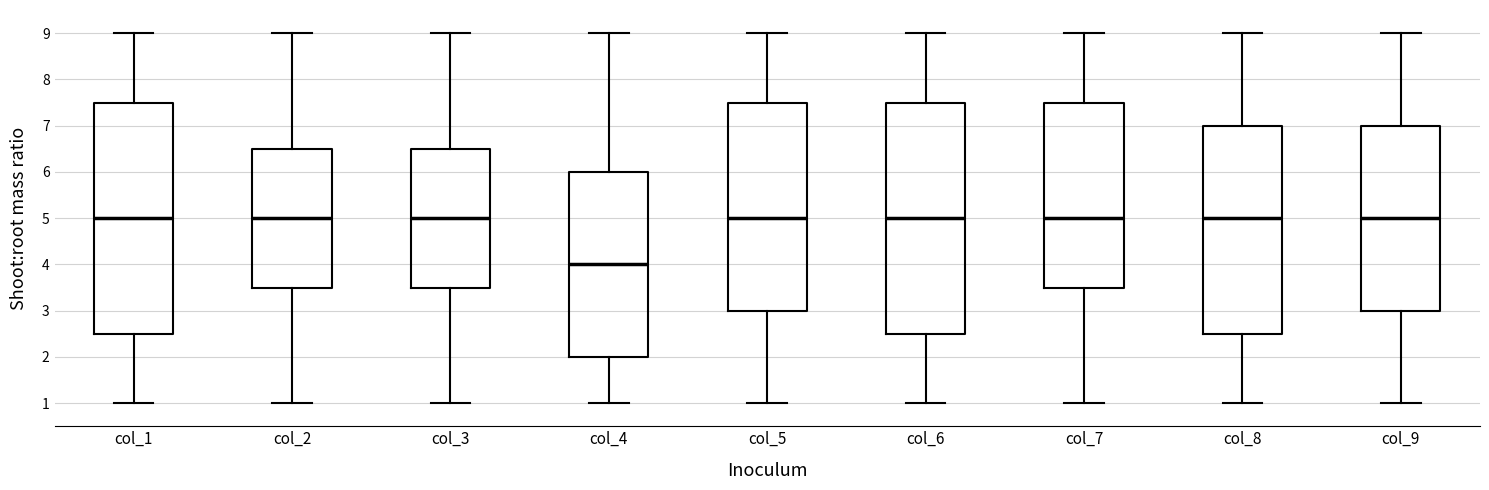

Reading left to right, transcribe this box plot: for each box, give where its median line is, the range the box spans, and where its two whiskers end, as read against the y-axis. The values are not printed on the chart, so give them approximately, as read against the axis.

col_1: median 5.0, box 2.5 to 7.5, whiskers 1.0 to 9.0
col_2: median 5.0, box 3.5 to 6.5, whiskers 1.0 to 9.0
col_3: median 5.0, box 3.5 to 6.5, whiskers 1.0 to 9.0
col_4: median 4.0, box 2.0 to 6.0, whiskers 1.0 to 9.0
col_5: median 5.0, box 3.0 to 7.5, whiskers 1.0 to 9.0
col_6: median 5.0, box 2.5 to 7.5, whiskers 1.0 to 9.0
col_7: median 5.0, box 3.5 to 7.5, whiskers 1.0 to 9.0
col_8: median 5.0, box 2.5 to 7.0, whiskers 1.0 to 9.0
col_9: median 5.0, box 3.0 to 7.0, whiskers 1.0 to 9.0